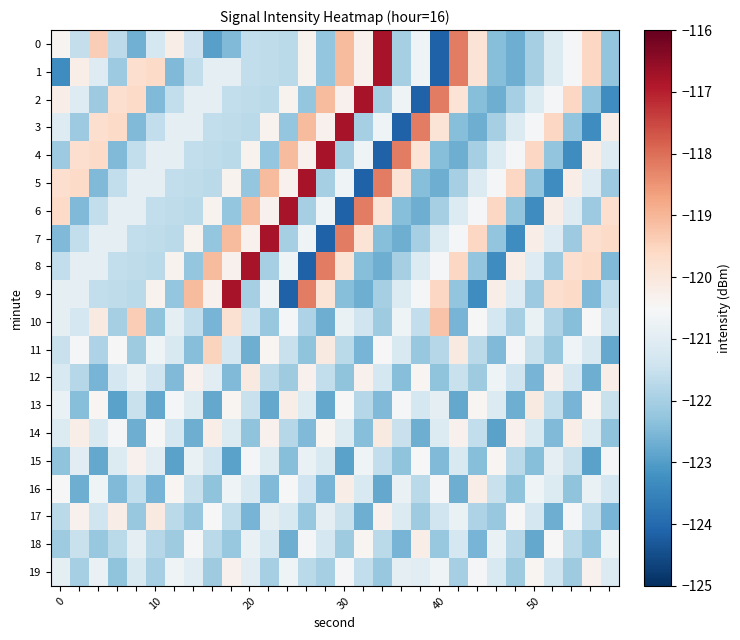

How many data points does each series have?

30